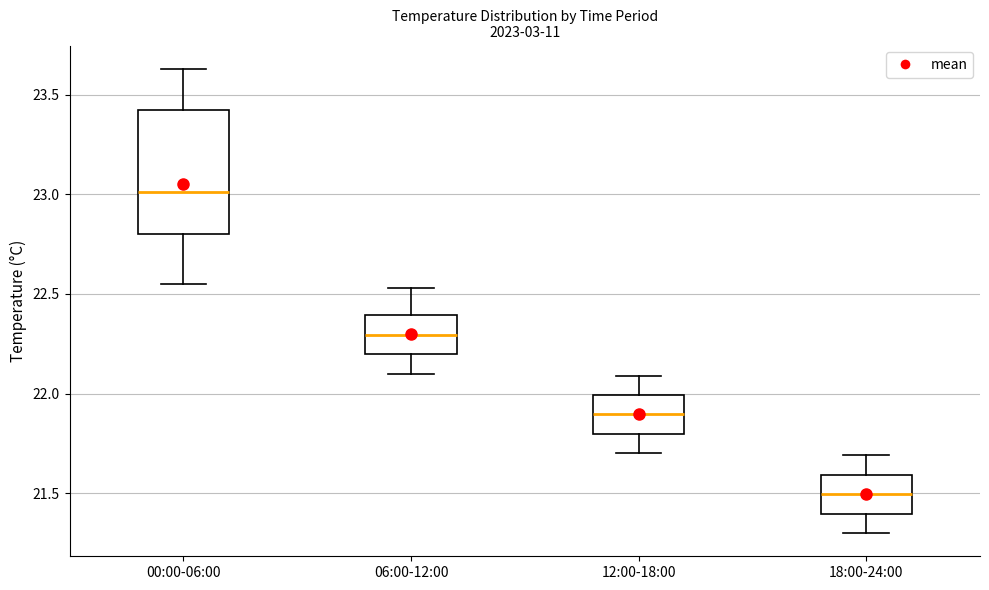

Comparing the boxes themselves (not the whiskers), which one is the tallest?

00:00-06:00